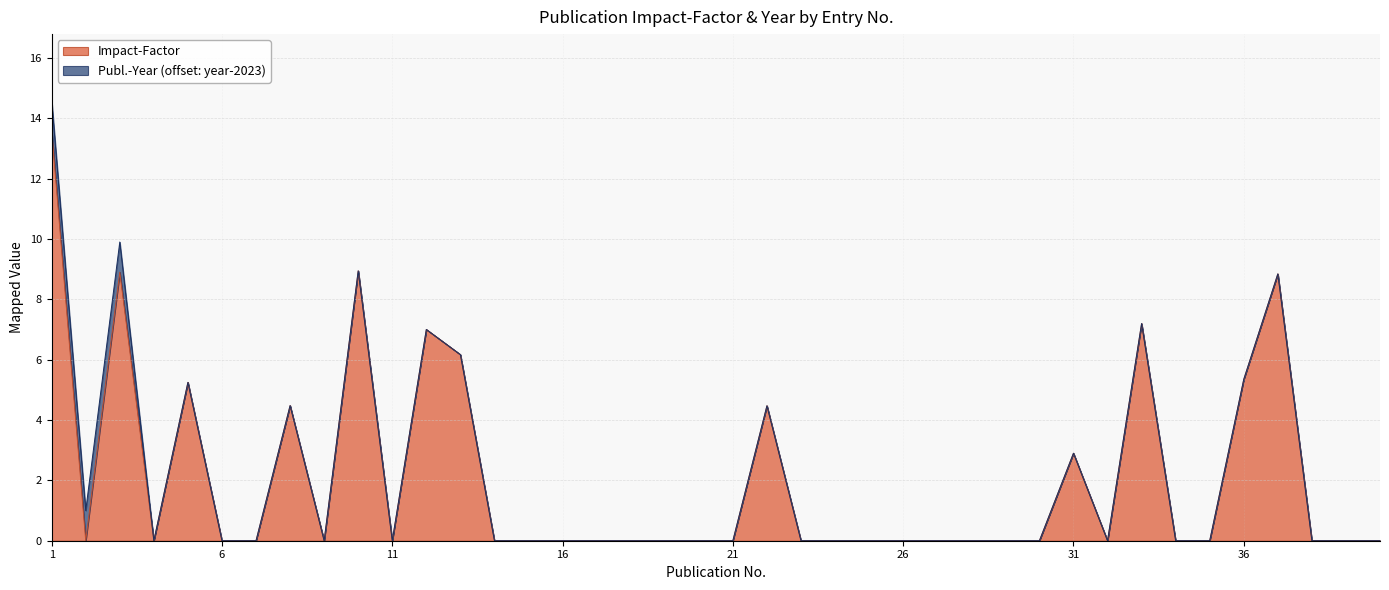

Reading left to right, transcribe all the data shown in this chart.

13.6	0.0	8.9	0.0	5.2	0.0	0.0	4.5	0.0	8.9	0.0	7.0	6.2	0.0	0.0	0.0	0.0	0.0	0.0	0.0	0.0	4.5	0.0	0.0	0.0	0.0	0.0	0.0	0.0	0.0	2.9	0.0	7.2	0.0	0.0	5.3	8.8	0.0	0.0	0.0